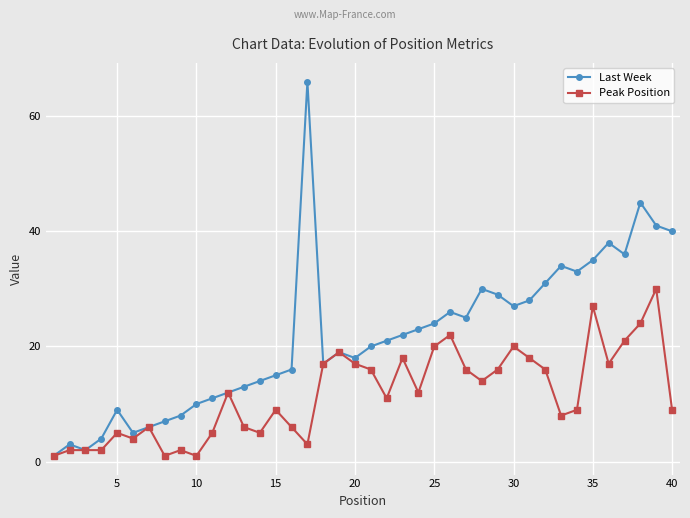

What are all the series names shown in the legend?

Last Week, Peak Position